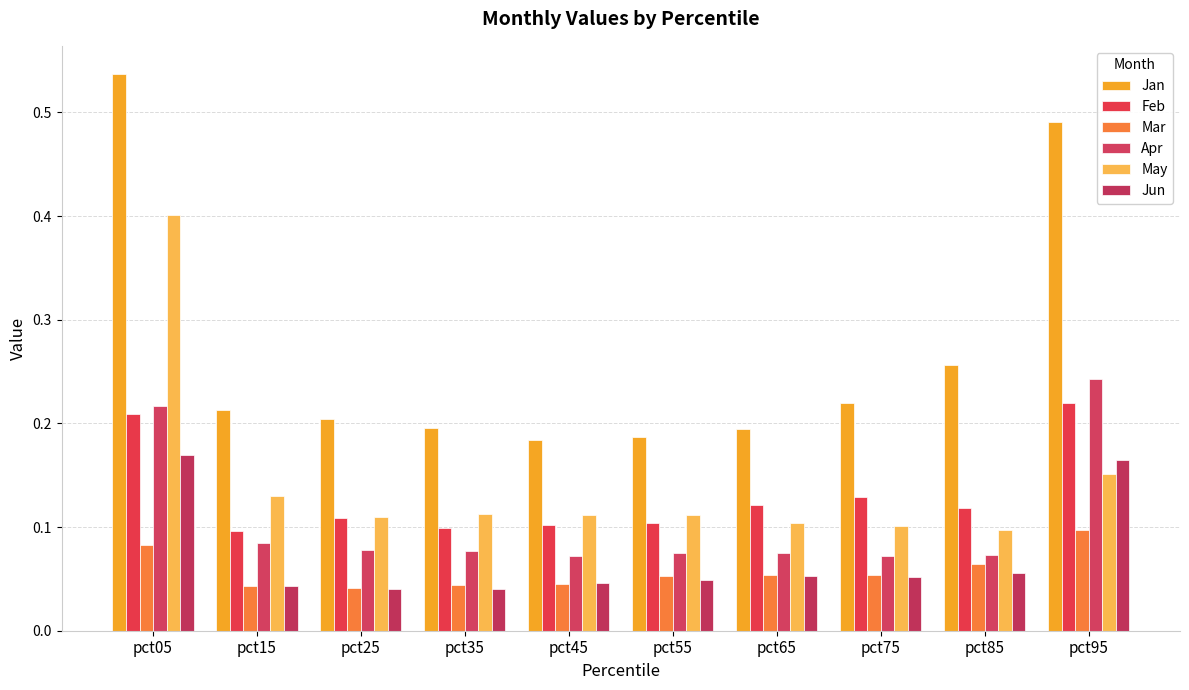

What is the sum of the Jun values at pct15 and pct95?

0.2